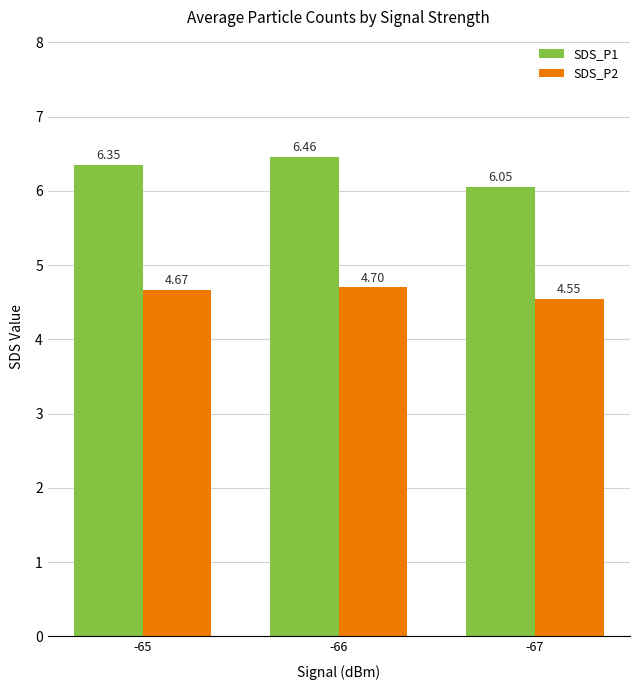

How many groups of bars are there?

3